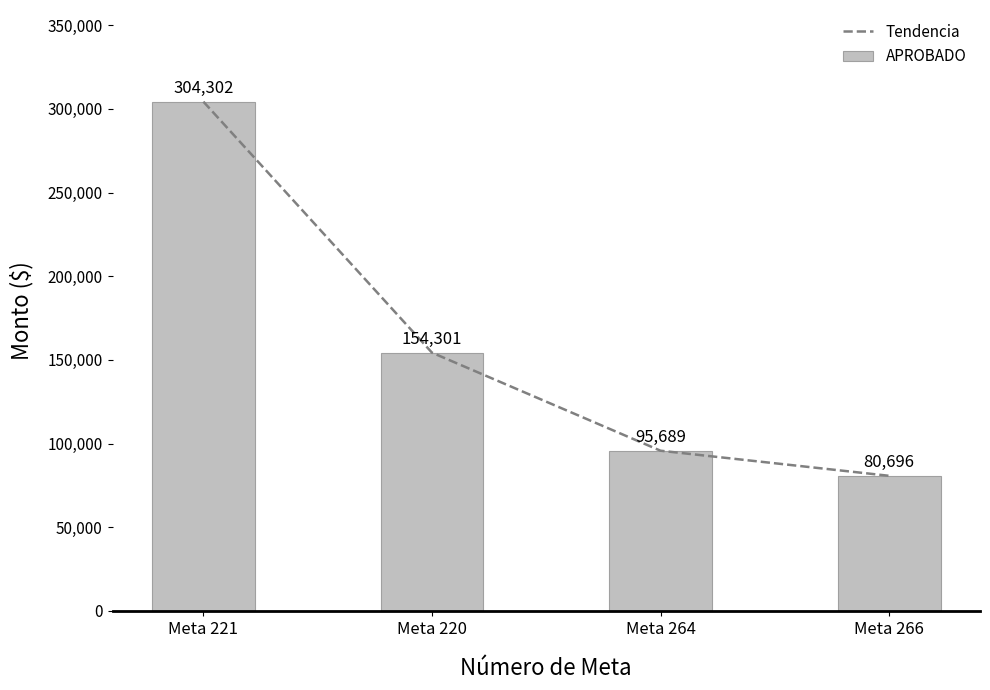

Read the Tendencia value at Meta 220.

154301.2